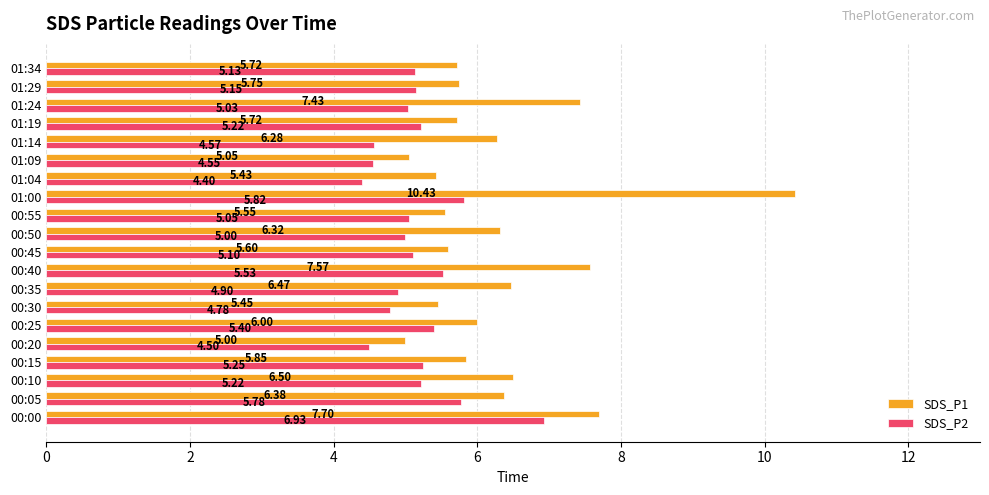

Is the value of SDS_P2 at 01:04 greater than the value of SDS_P1 at 00:40?

No